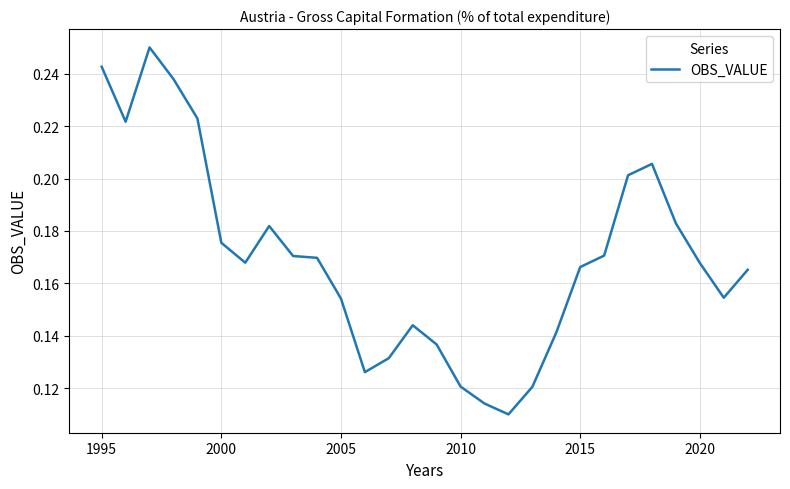

How many lines are shown in the chart?

1